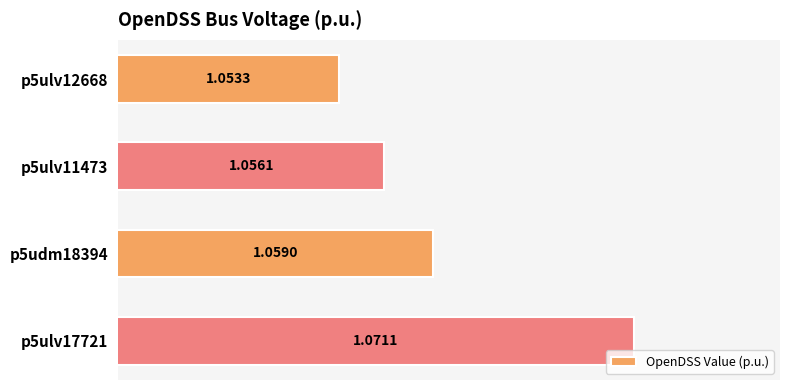

Between p5ulv17721 and p5udm18394, which is larger?

p5ulv17721